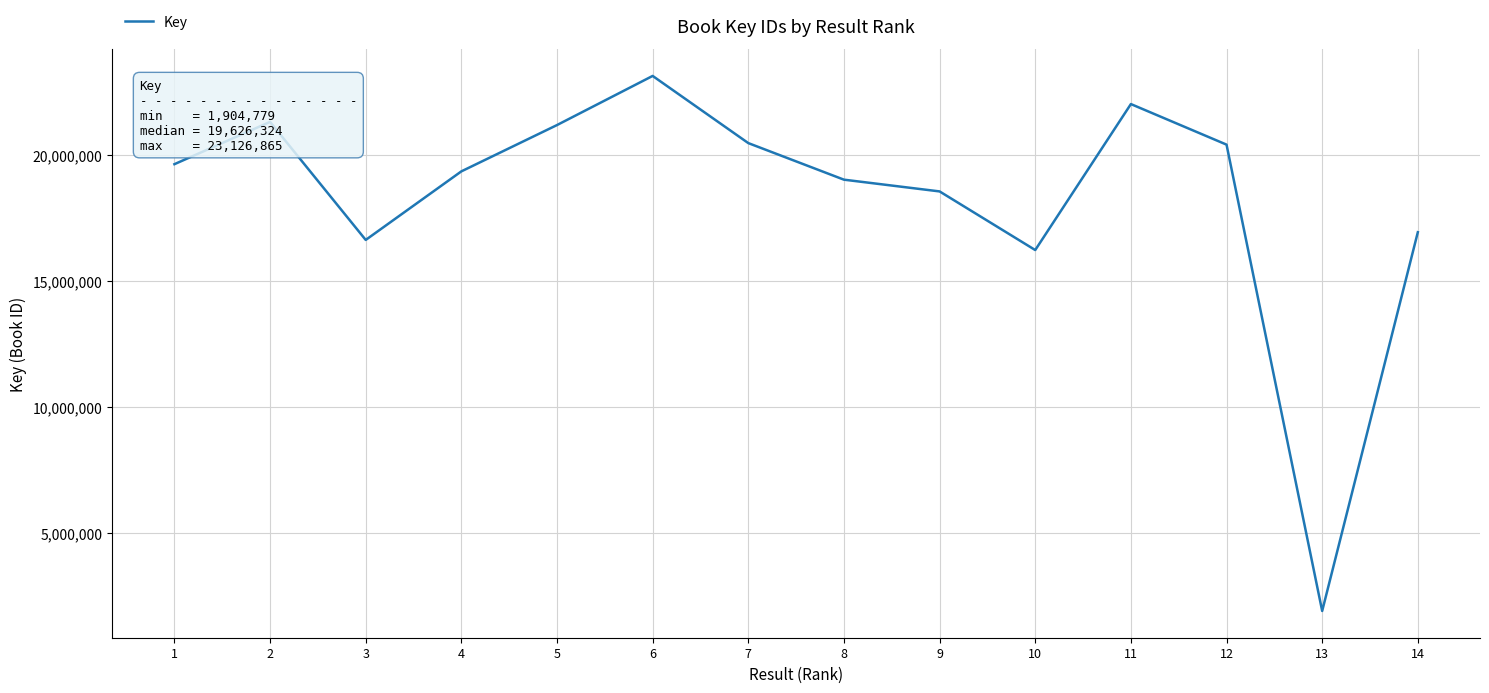

What is the change in value from 11 to 12?

-1608989